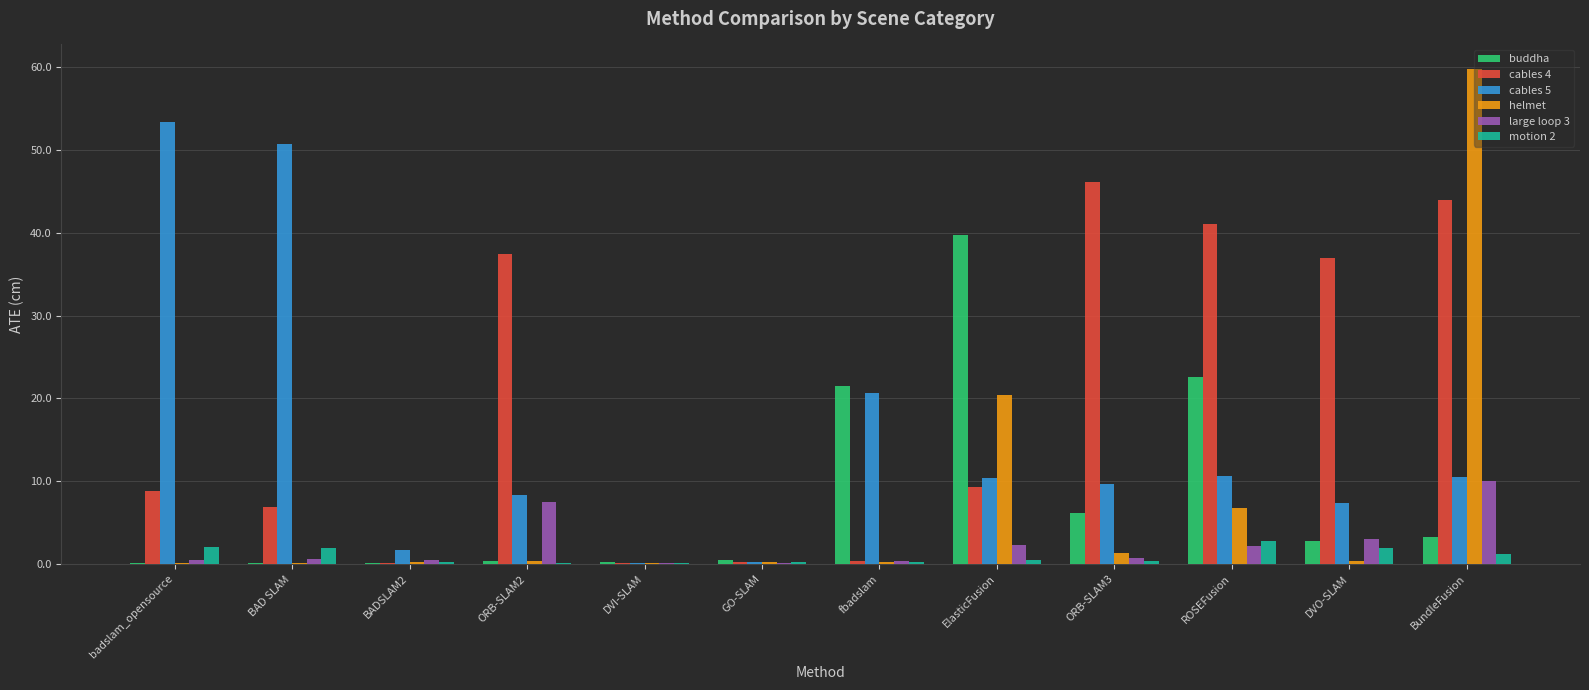

How many groups of bars are there?

12